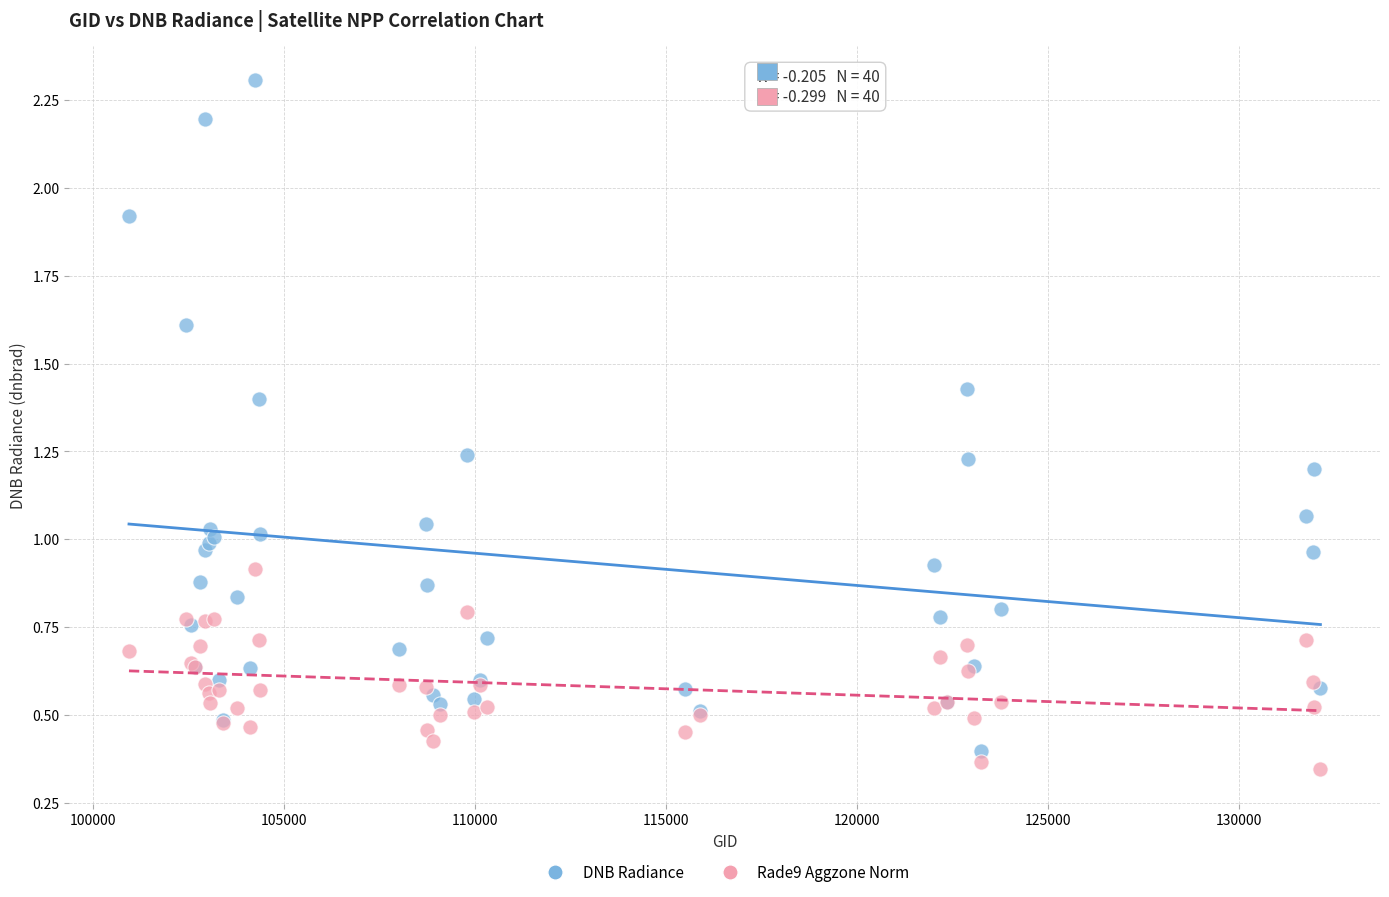

Which series has the largest Y range (max minus min)?

DNB Radiance